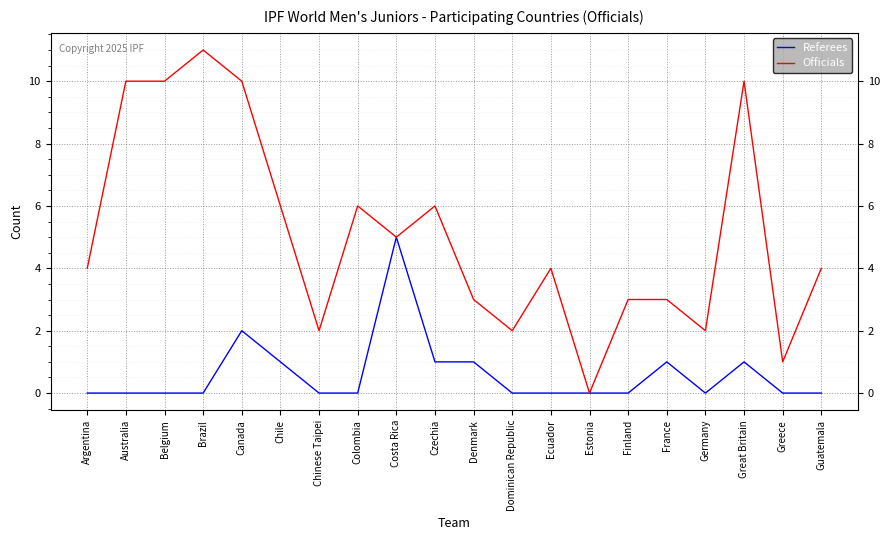

Which series has the widest spread of values?

Officials